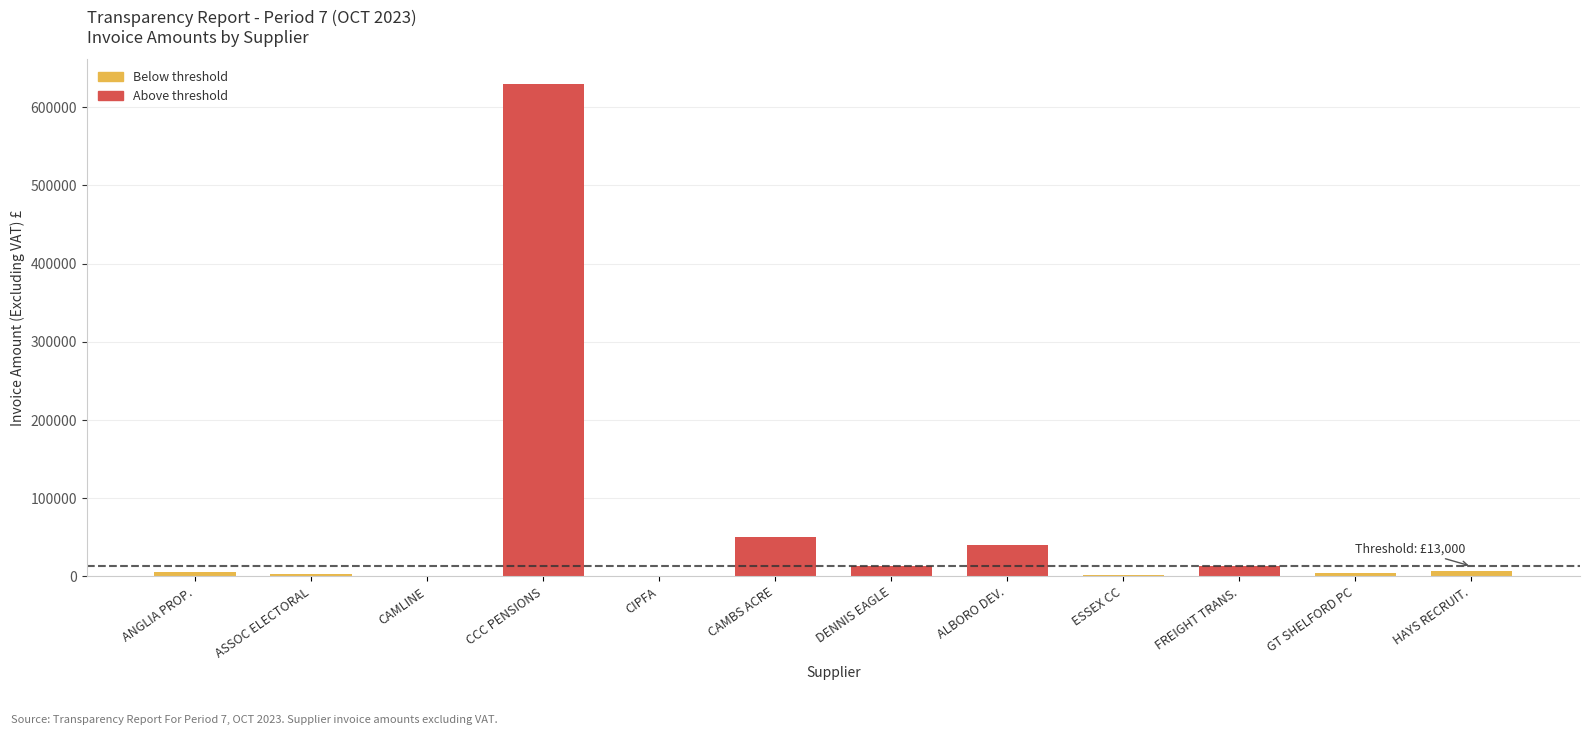

Are the bars grouped side by side (vs. stacked)?

No